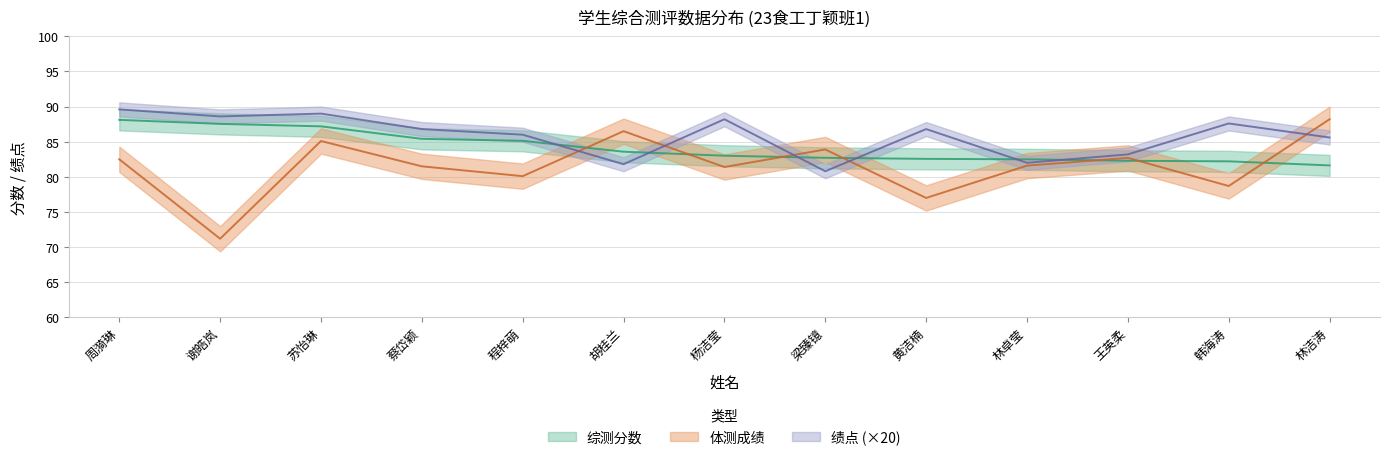

Where does the 绩点 series first go above 86?

周漪琳